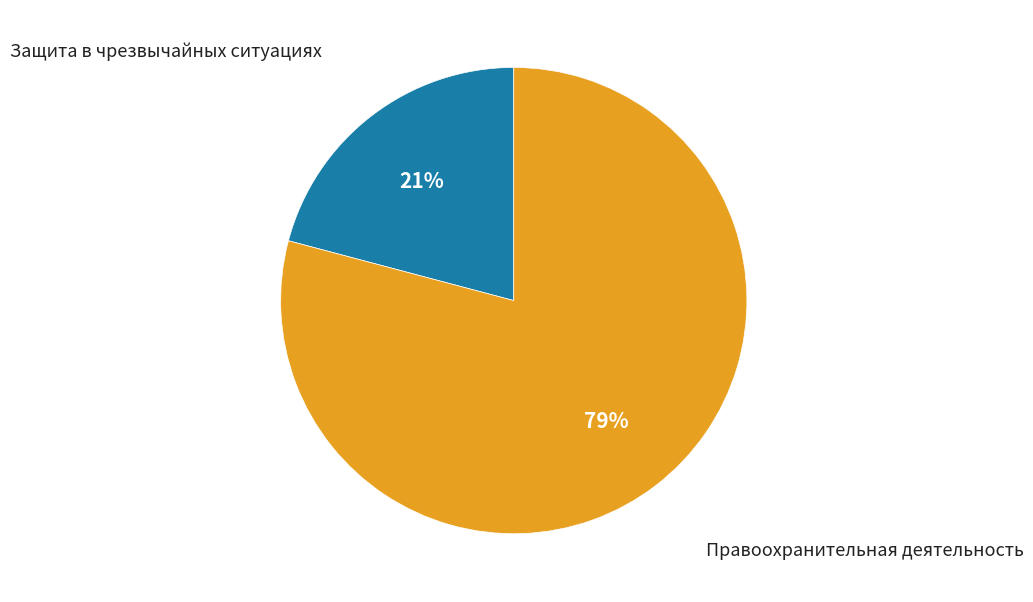

Rank the categories by value from highest to lowest.

Правоохранительная деятельность, Защита в чрезвычайных ситуациях